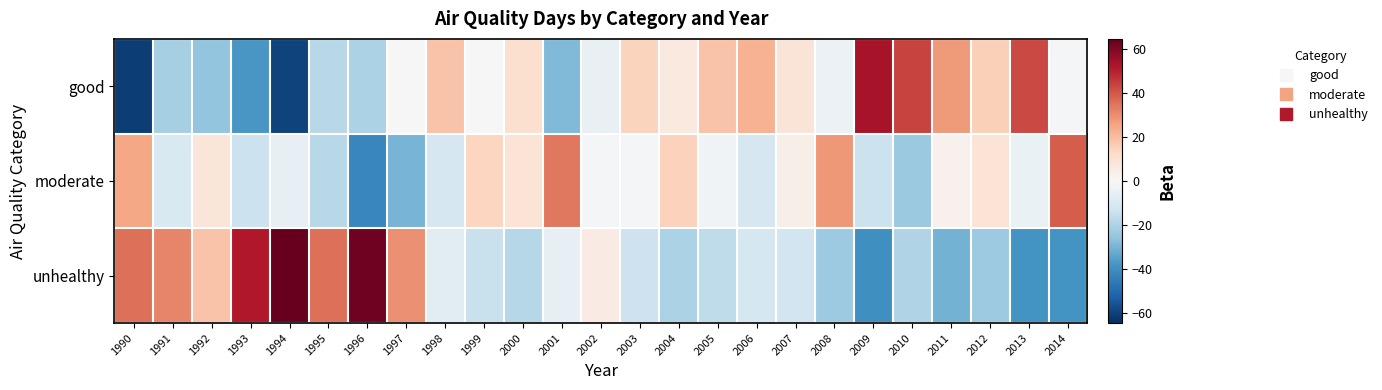

Between 1998 and 2009, which series saw the biggest shift?

good